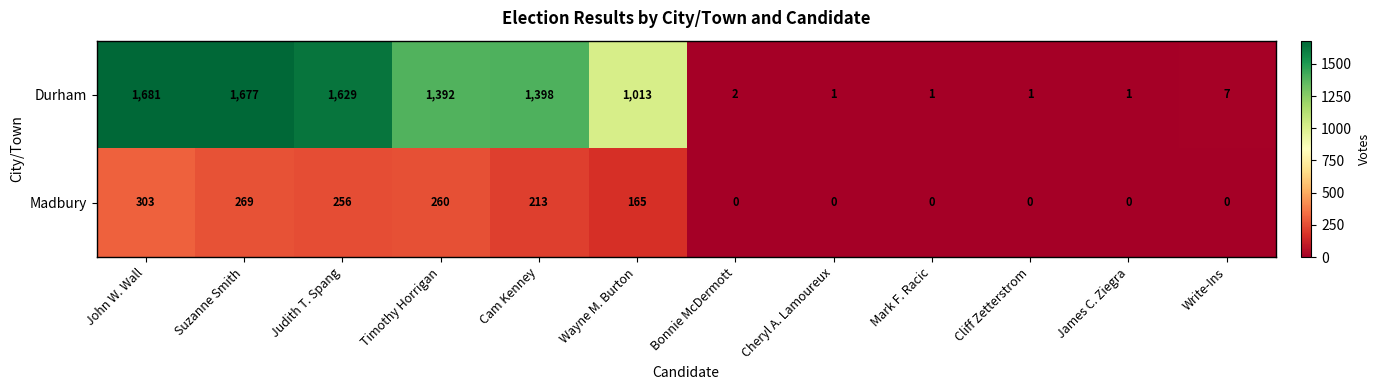

Count the number of data series in this chart.

2